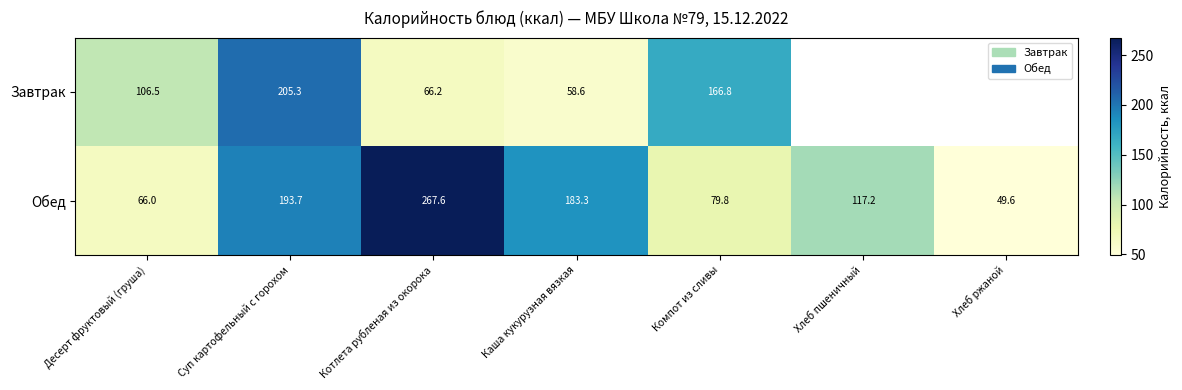

Which series changed the most between Котлета рубленая из окорока and Каша кукурузная вязкая?

Обед